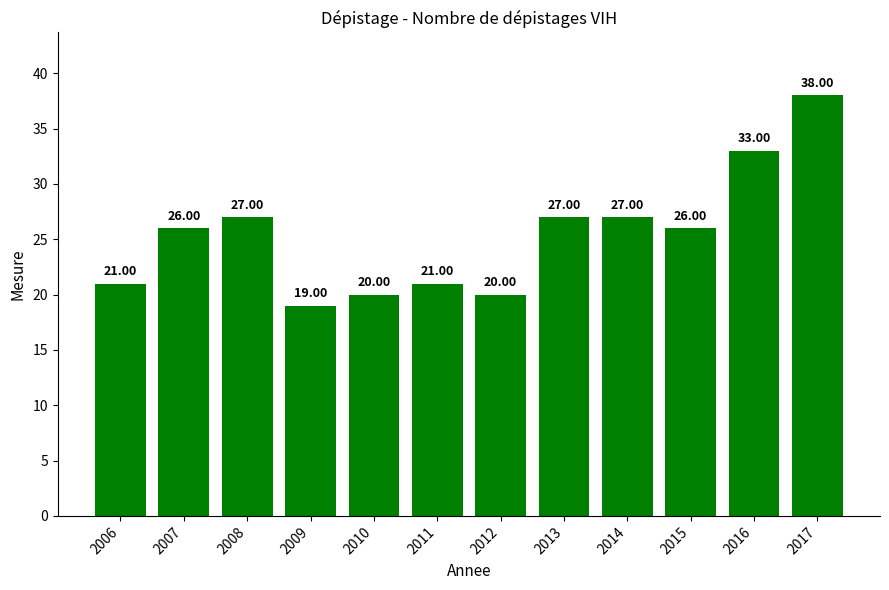

What is the sum of all values?

305